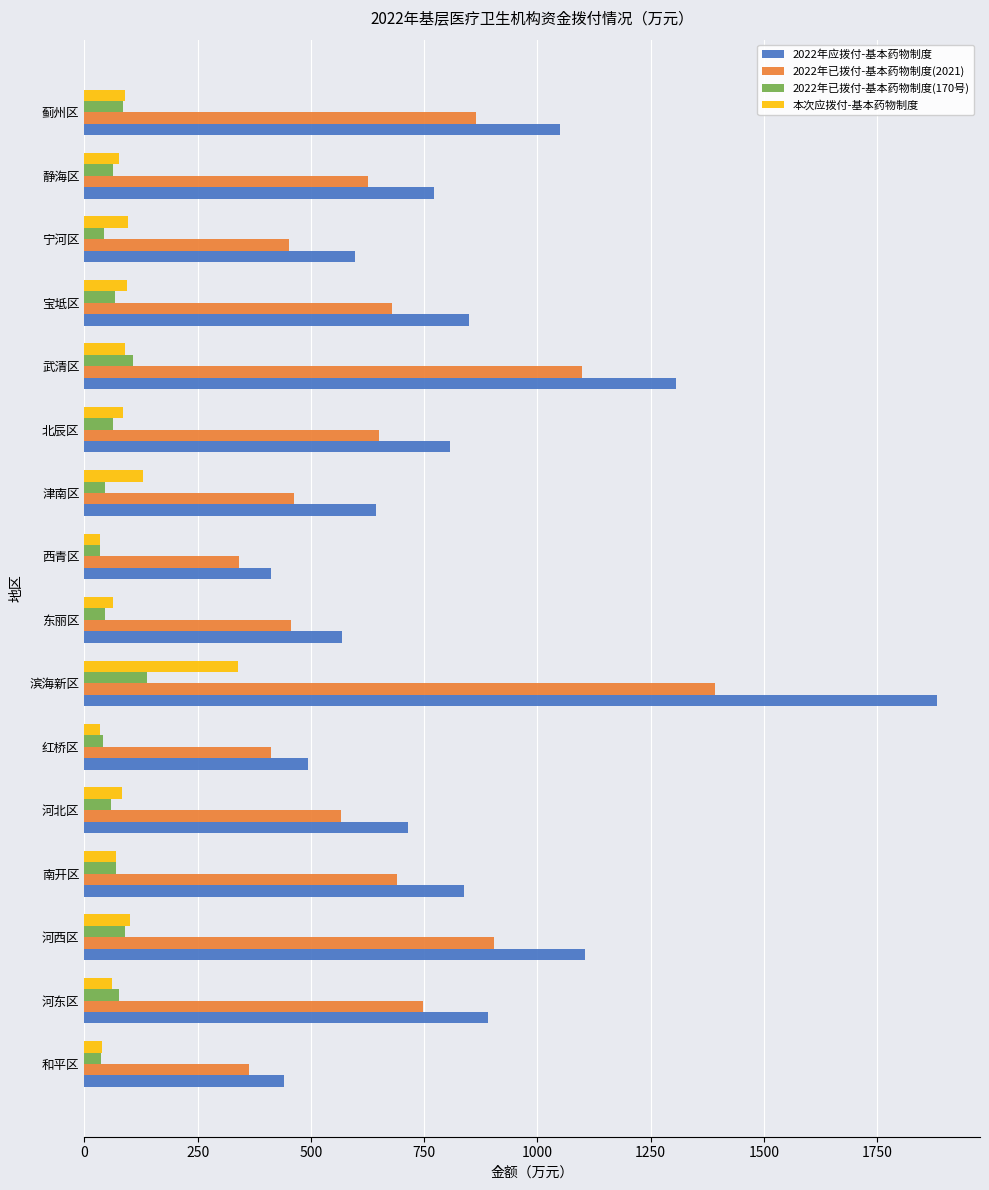

What is the approximate value of 2022年已拨付-基本药物制度(2021) at 宁河区?

452